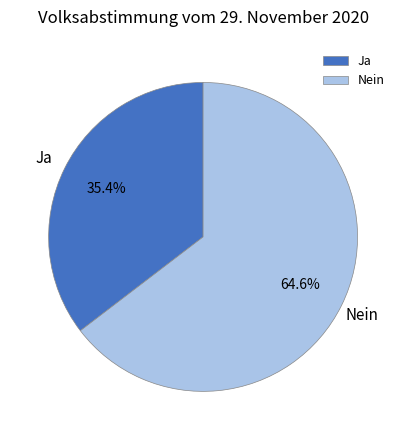

How much of the chart is everything except Nein?

35.4%